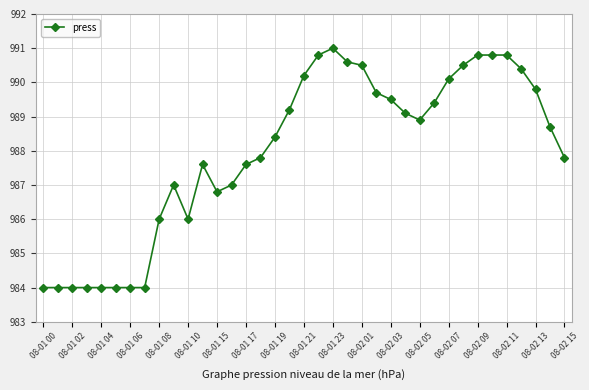

What is the value of the 29th point from the left?

990.1